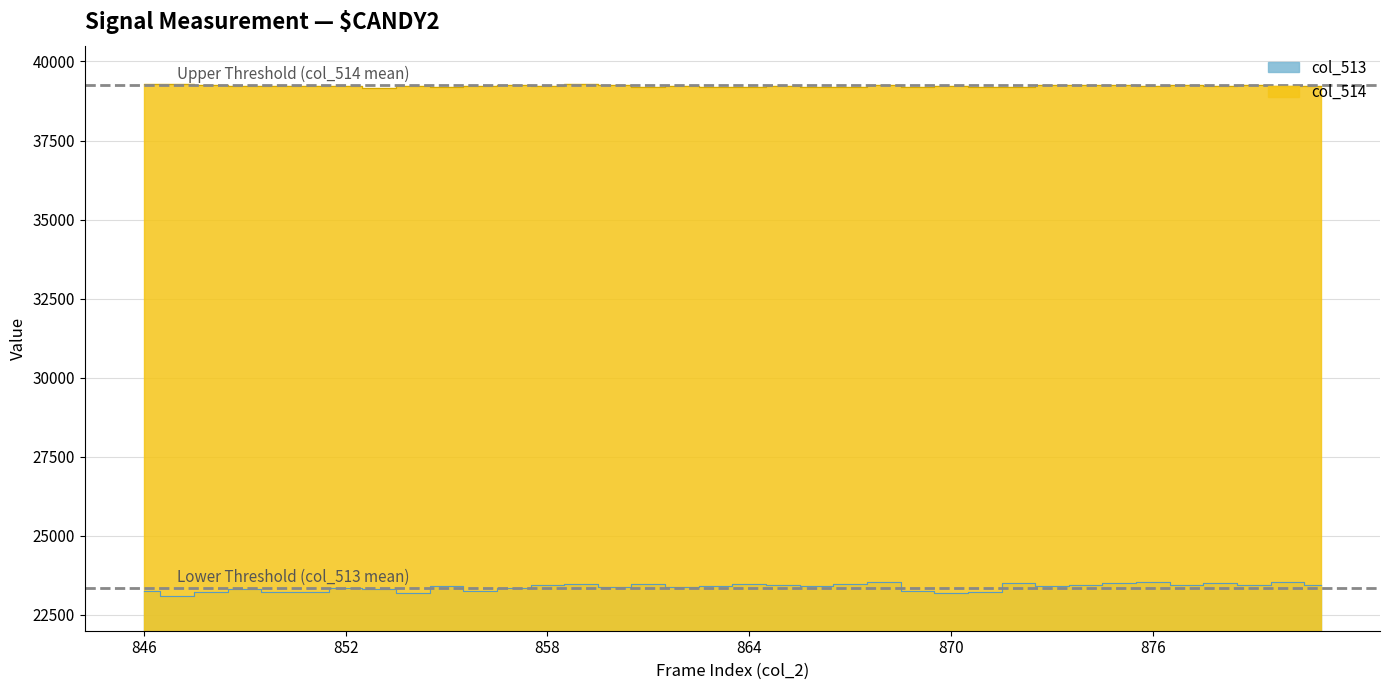

List the series in order of their overall mean, lowest first.

col_513, col_514